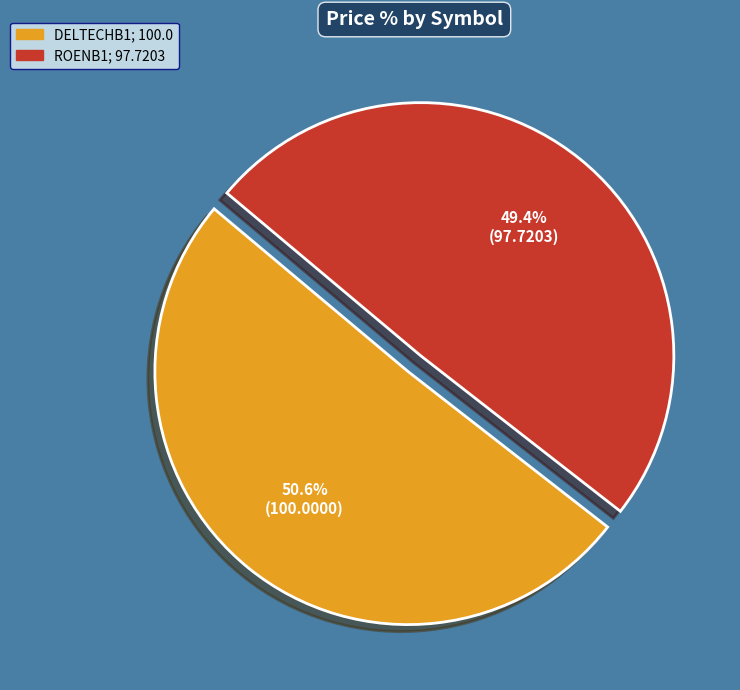

How many slices are in this pie chart?

2